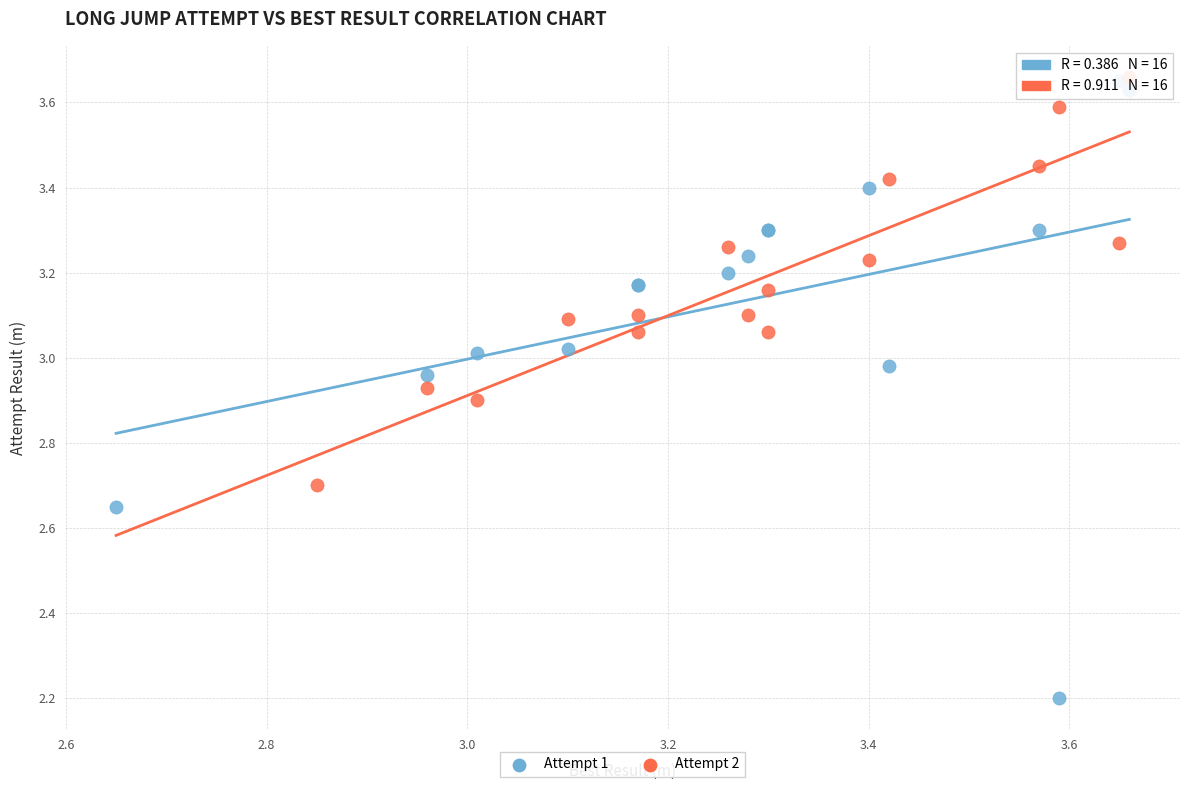

Which series has the largest Y range (max minus min)?

Attempt 1